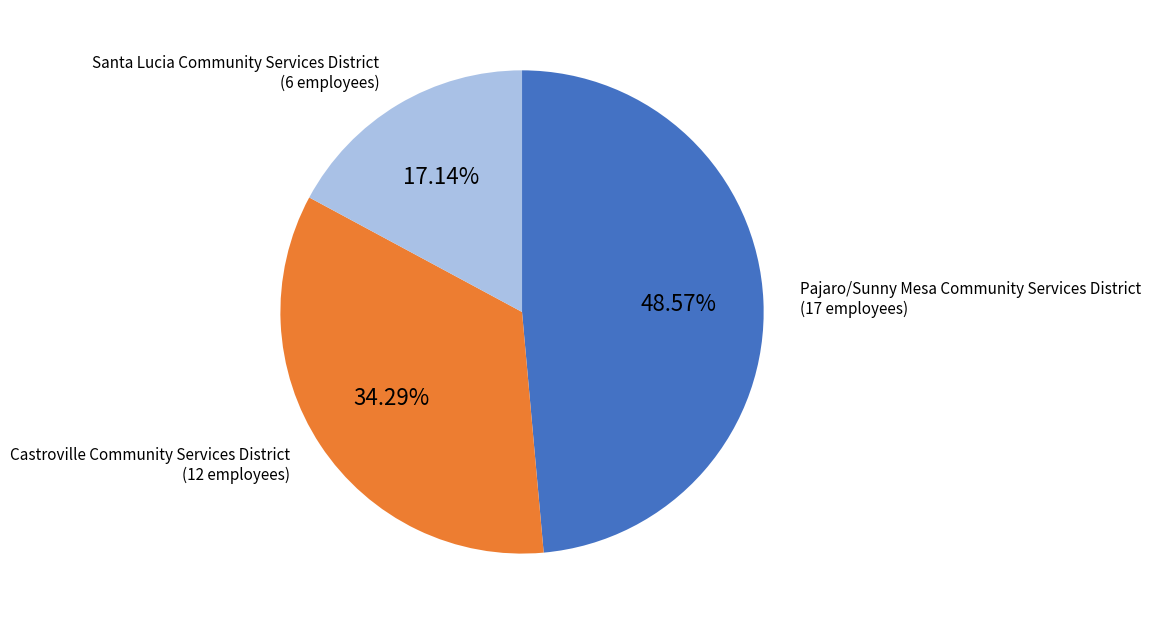

True or false: Pajaro/Sunny Mesa Community Services District accounts for 49% of the total.

True